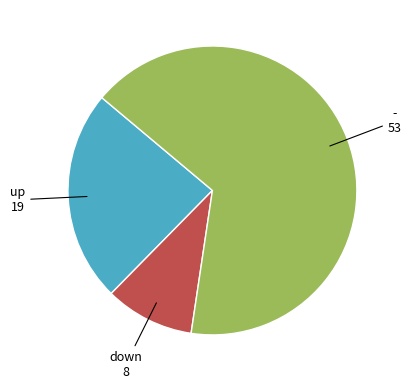

Is the sum of down and - greater than half?

Yes